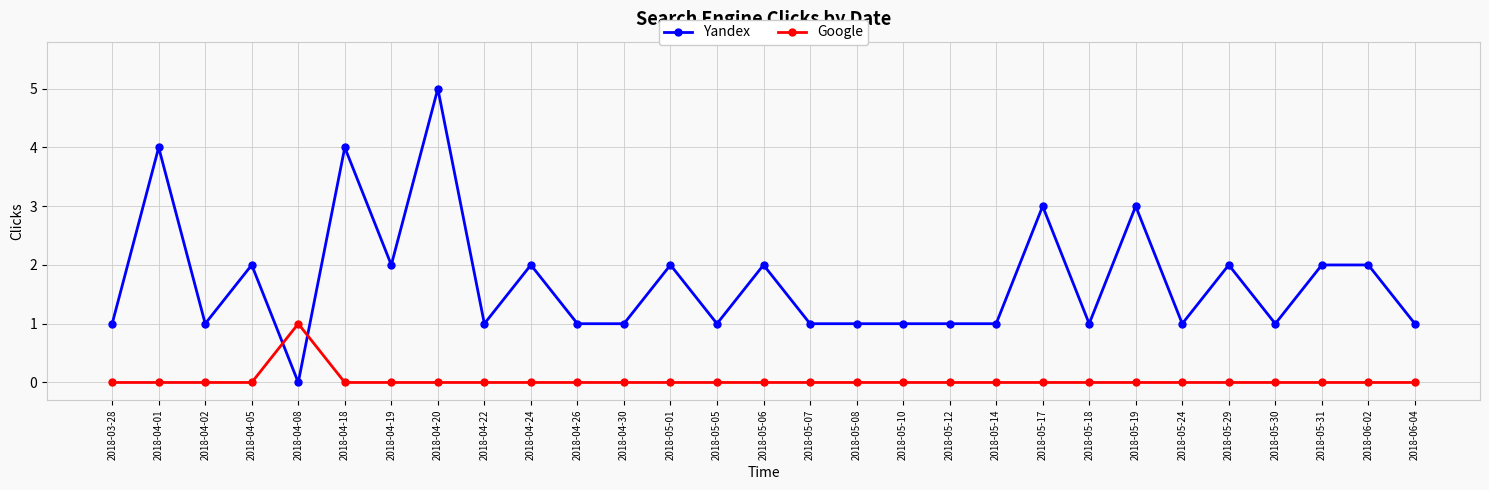

What is the greatest value displayed?

5